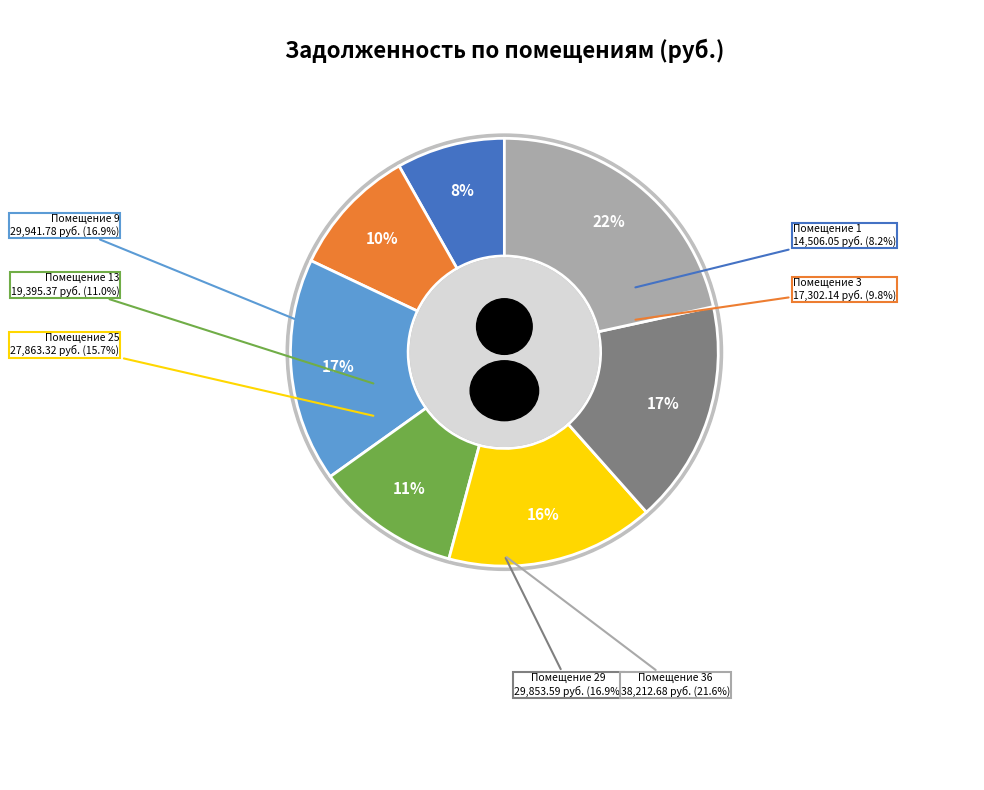

The Помещение 1 slice represents 1% of the pie. True or false?

False